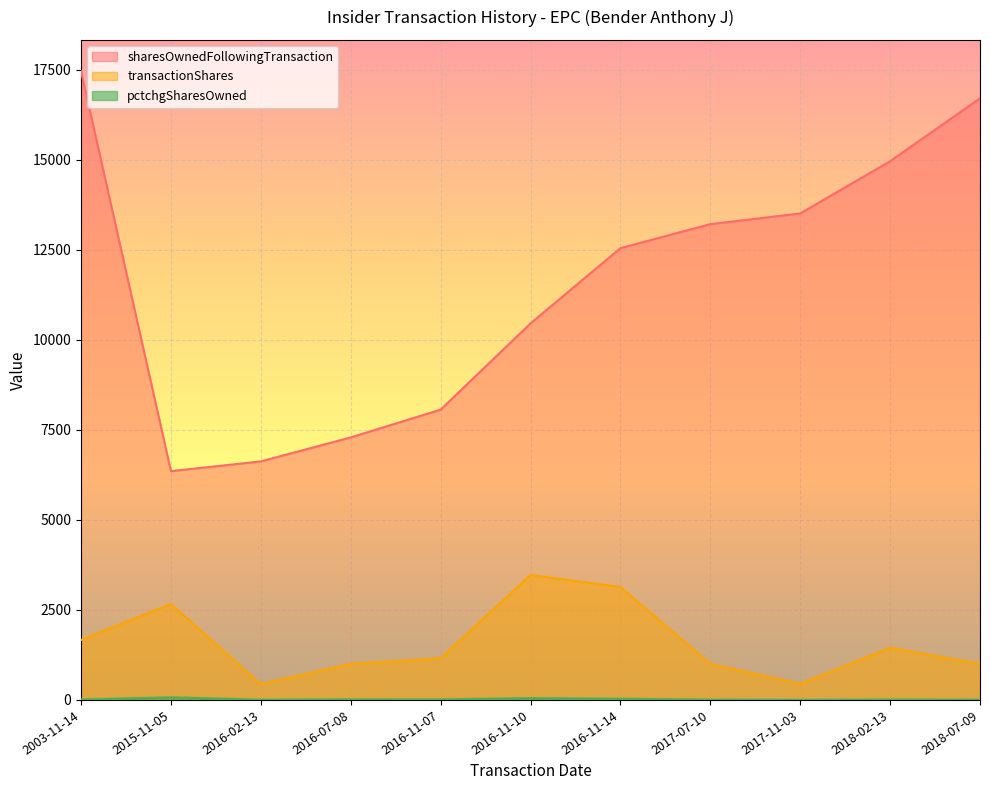

At which category is the sum across all series the highest?

2003-11-14